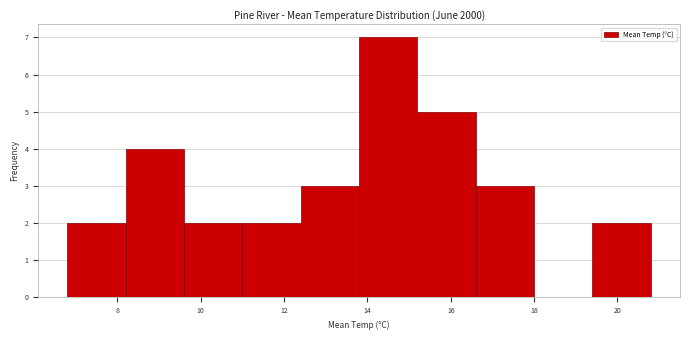

Over which range of the x-axis is the bar tallest?

13.8 to 15.2